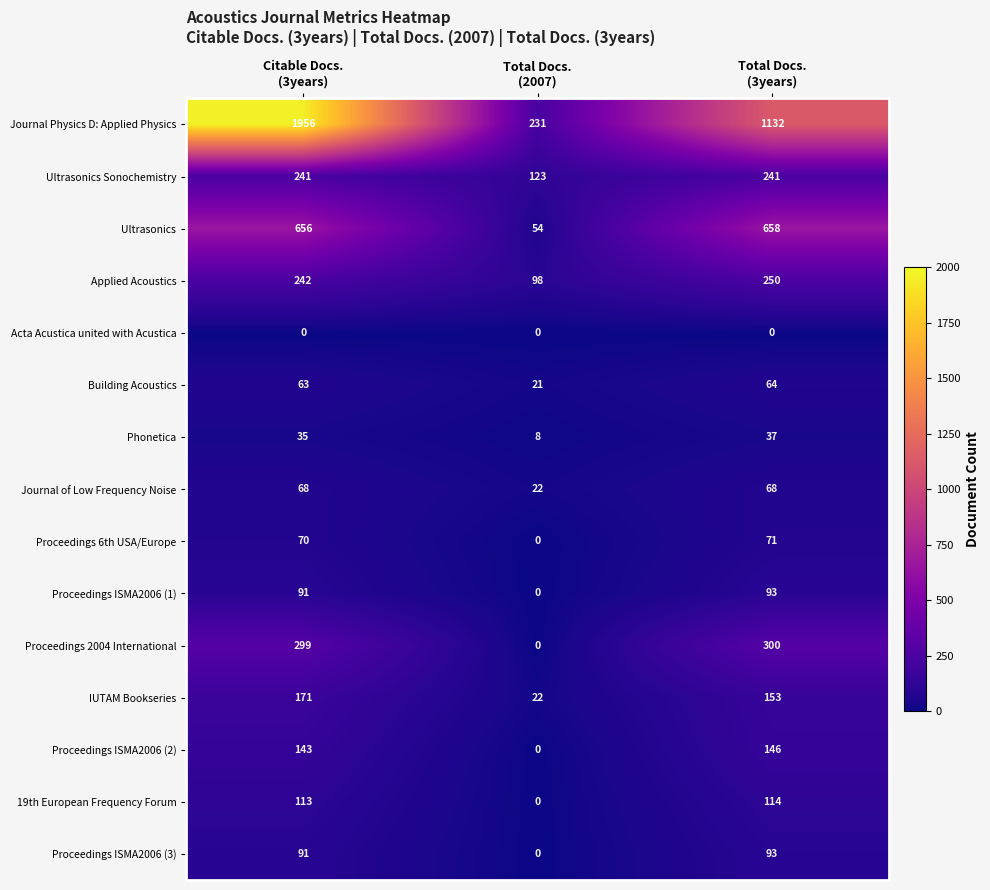

What is the maximum value shown in the chart?

1956